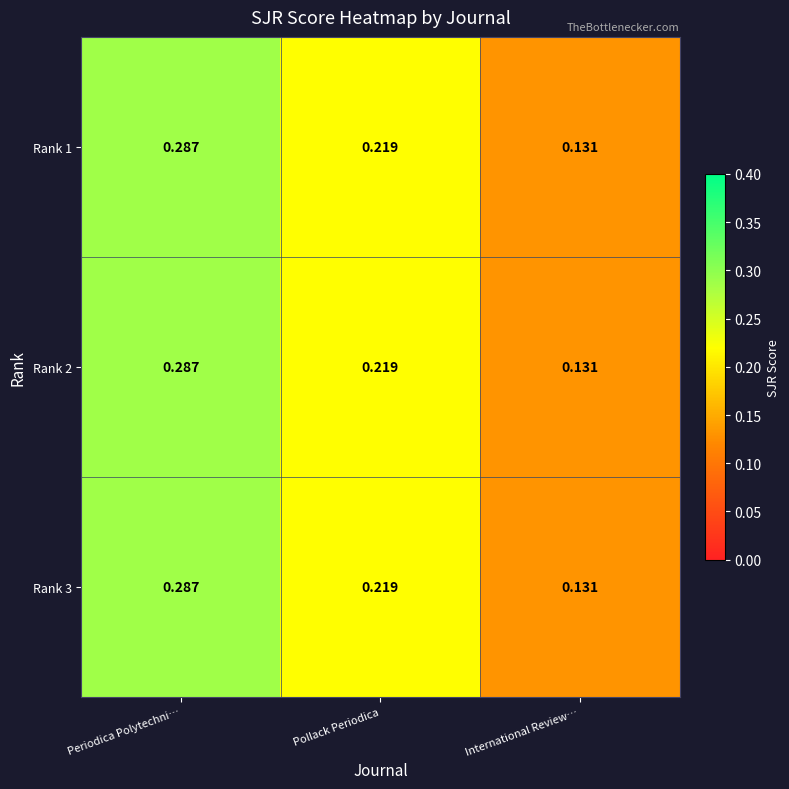

What is the total value across all series at International Review…?

0.4